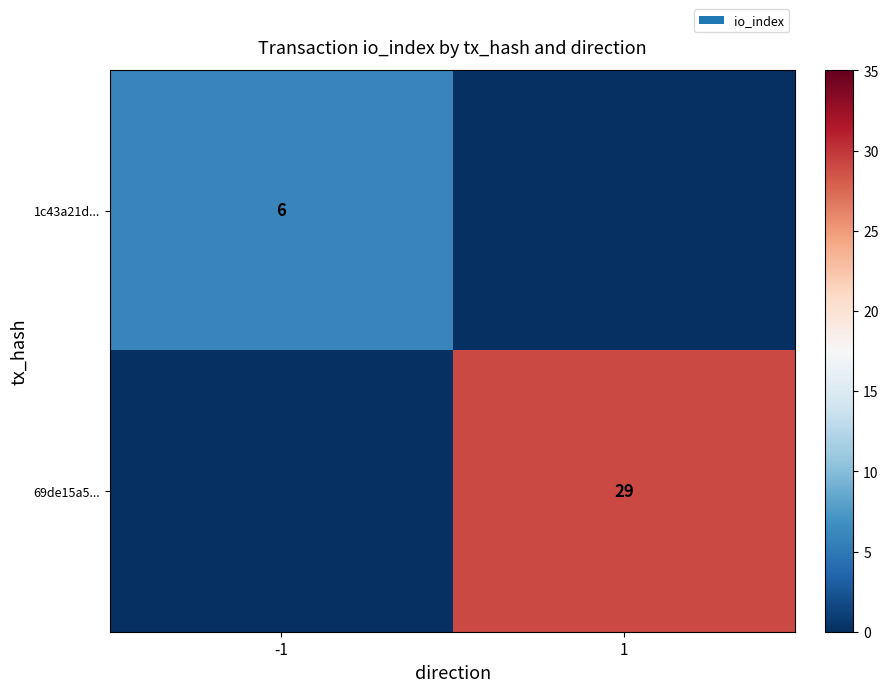

Is it true that 1c43a21d... equals 6 at -1?

True